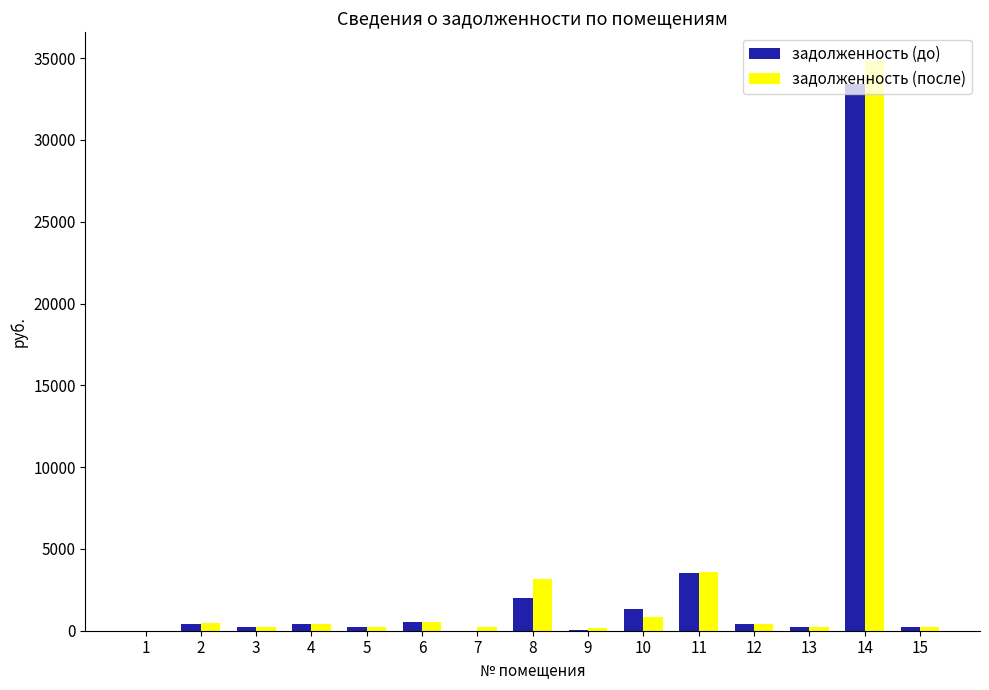

What is the greatest value displayed?

34840.1